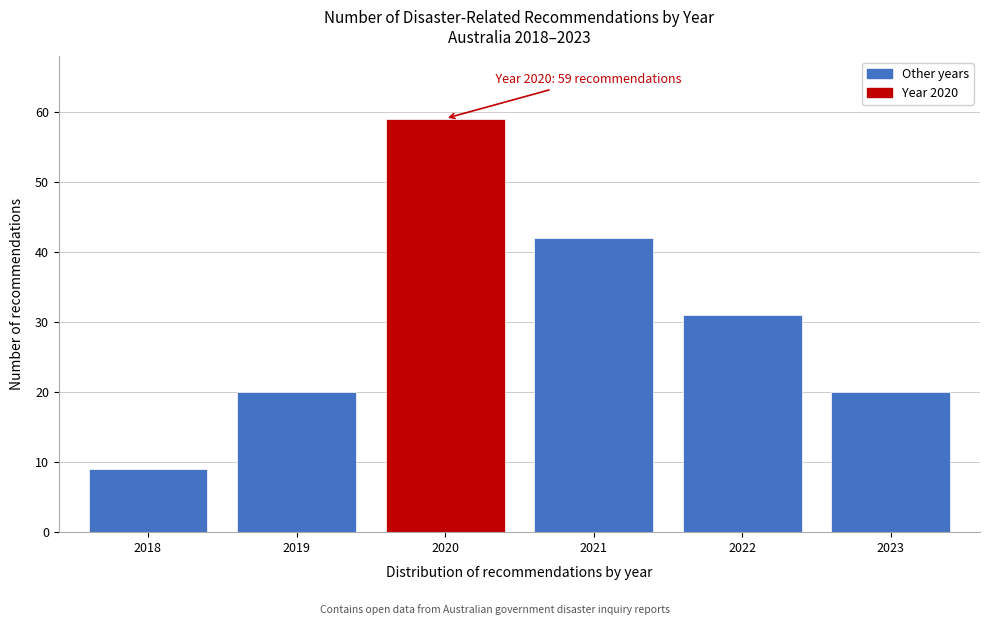

Reading left to right, list all the values displayed in this chart.

9	20	59	42	31	20